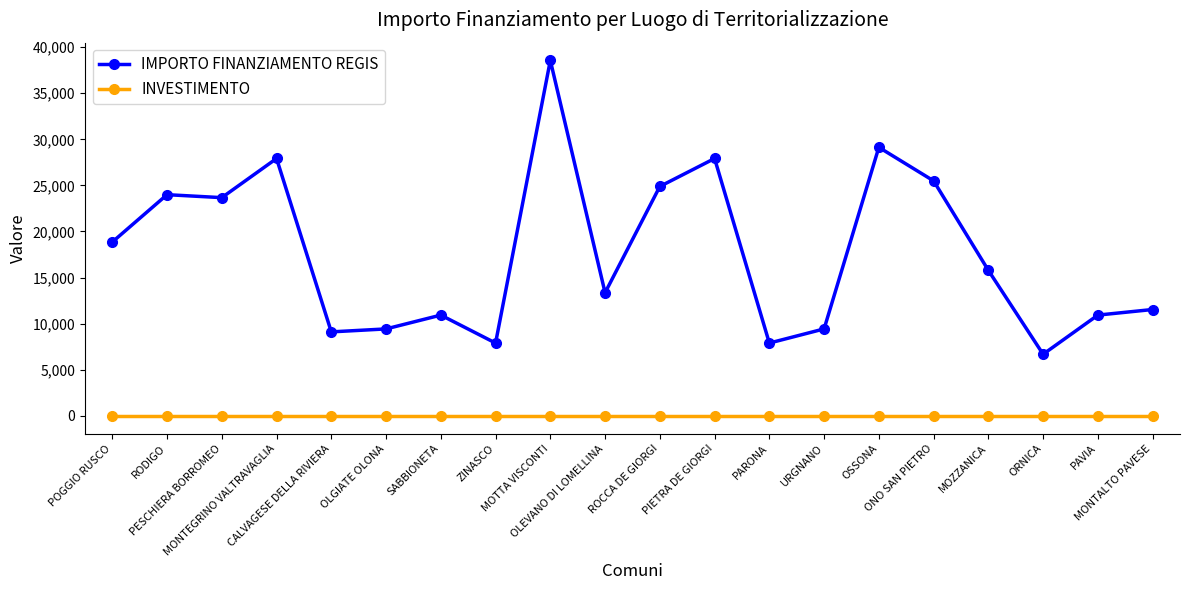

Reading left to right, transcribe all the data shown in this chart.

IMPORTO FINANZIAMENTO REGIS: 18854.0	23996.0	23673.0	27922.0	9105.0	9427.0	10926.0	7891.0	38565.0	13354.0	24887.0	27922.0	7891.0	9427.0	29136.0	25494.0	15782.0	6677.0	10926.0	11533.0
INVESTIMENTO: 1.4	1.4	1.4	1.4	1.4	1.4	1.4	1.4	1.4	1.4	1.4	1.4	1.4	1.4	1.4	1.4	1.4	1.4	1.4	1.4